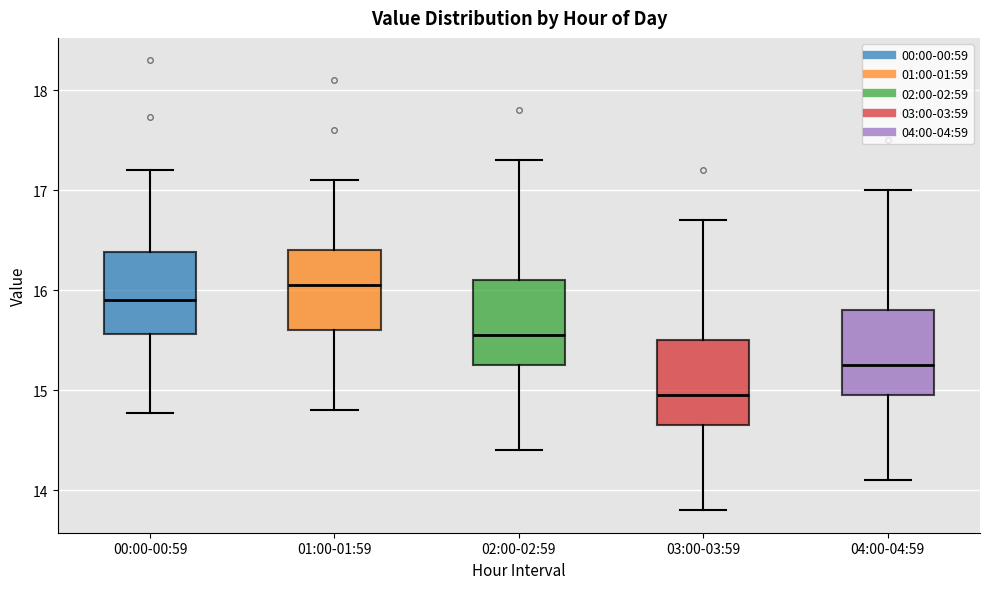

Which box's median line is the highest?

01:00-01:59